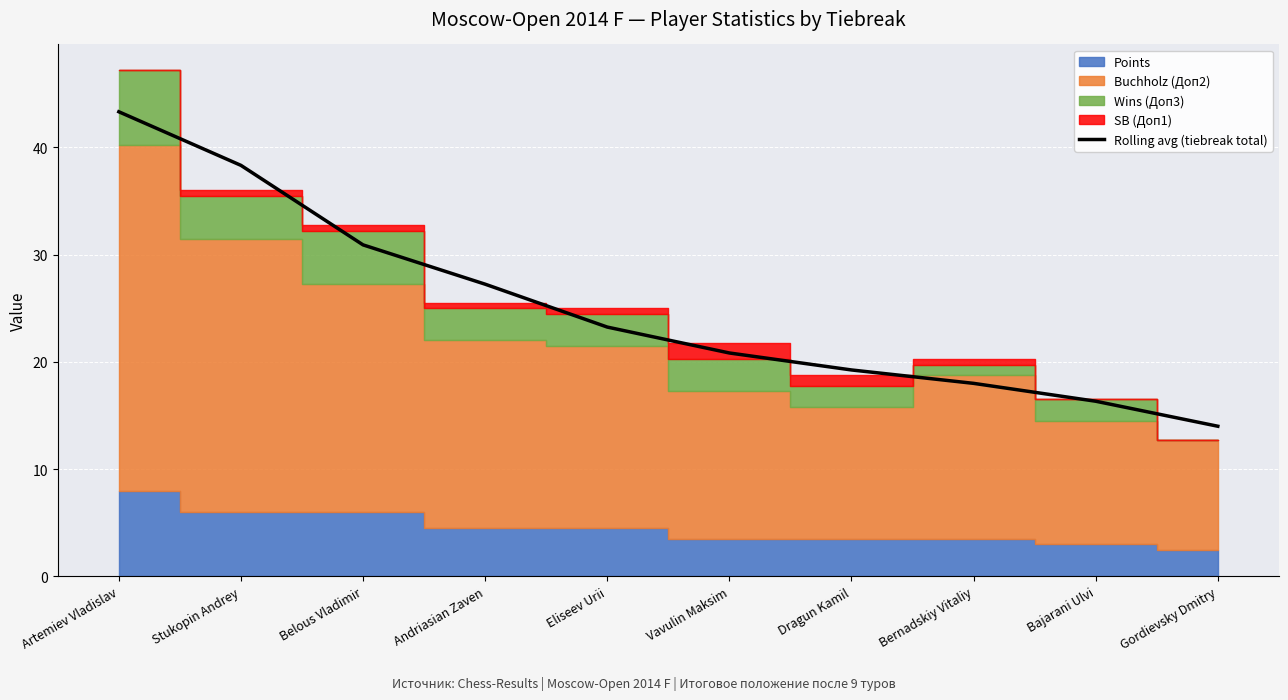

Count the number of values greater than 23.

5